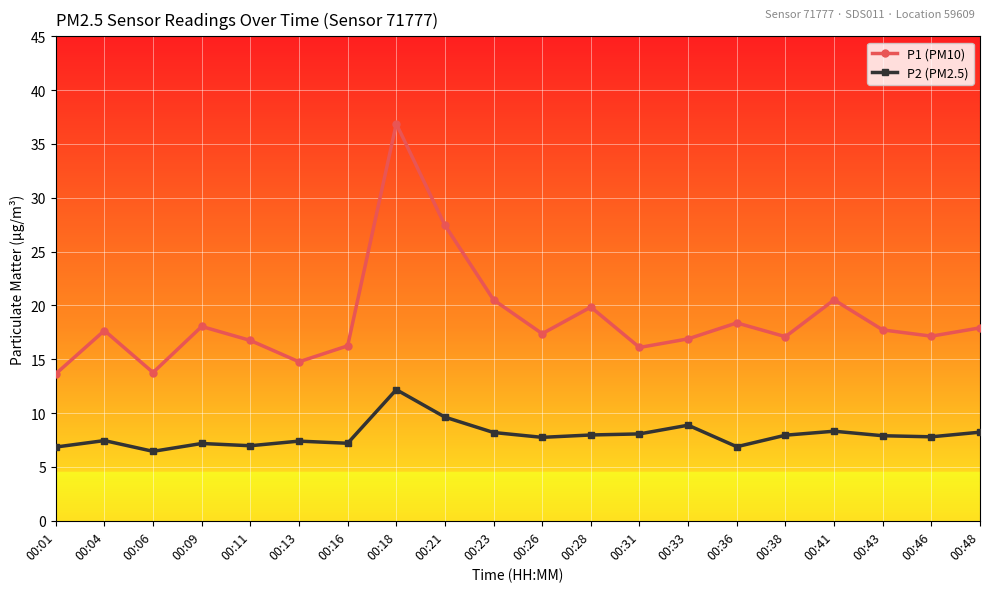

Is it true that P2 (PM2.5) equals 8.2 at 00:48?

True